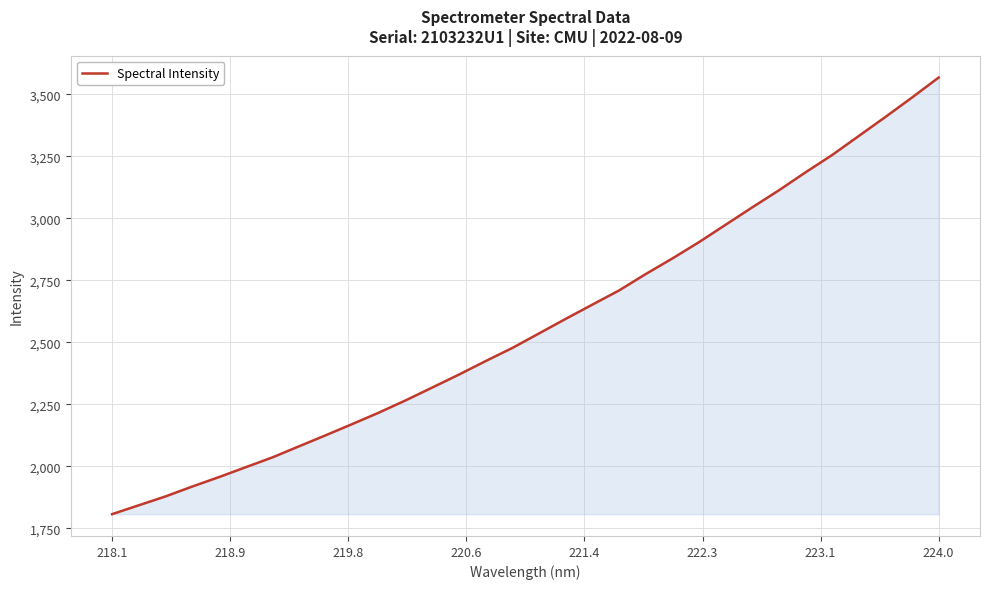

What is the minimum value shown in the chart?

1807.5